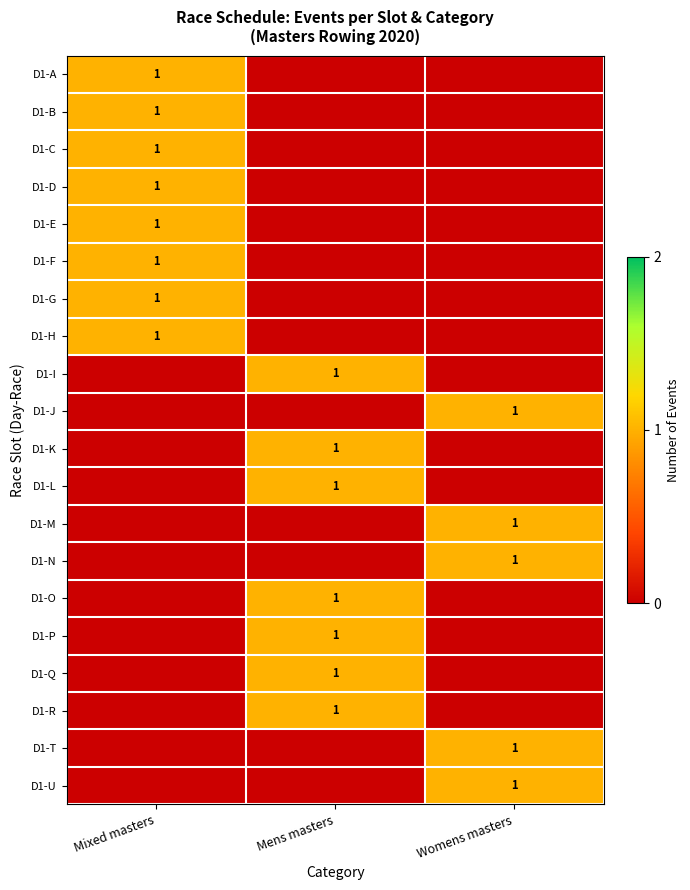

True or false: D1-U has a value of 1 at Womens masters.

True